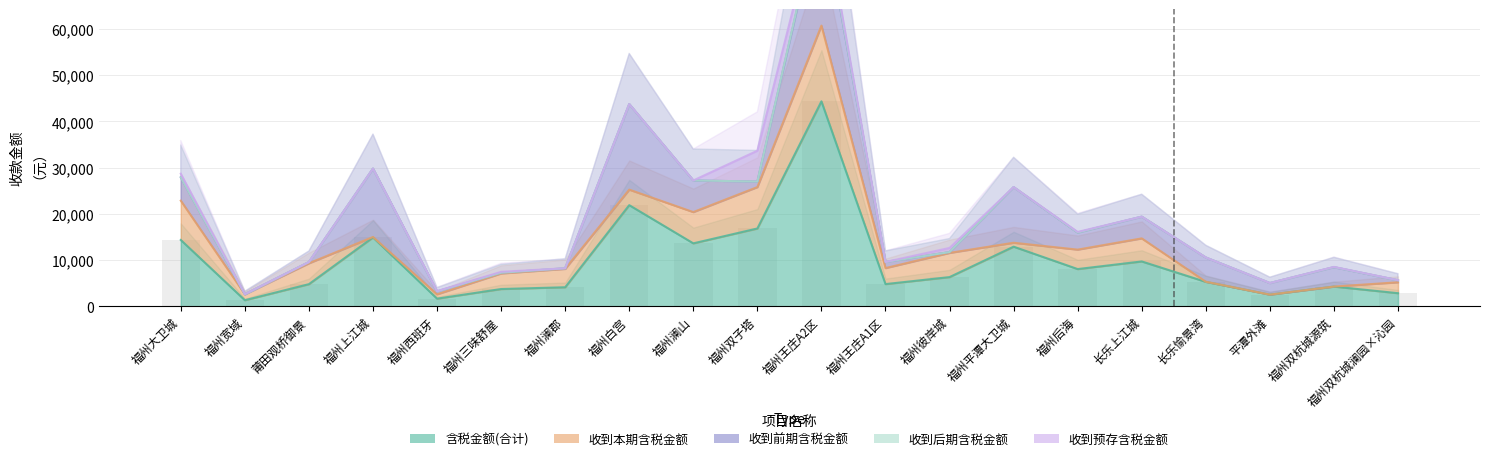

What is the label of the 4th bar from the left?

福州上江城